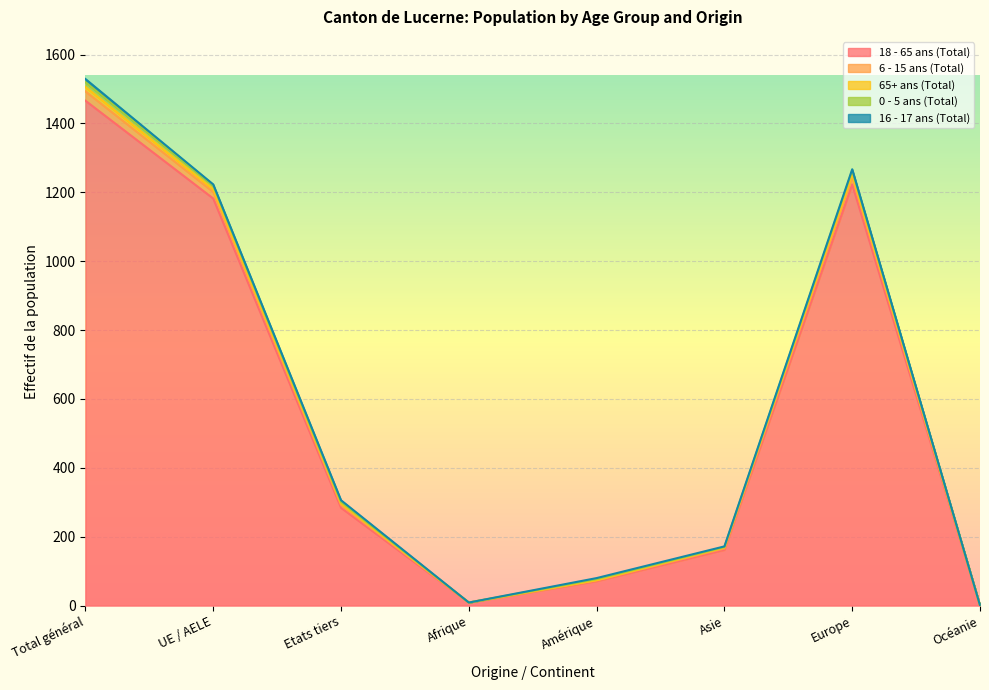

Where is the first local minimum for 6 - 15 ans (Total)?

Afrique